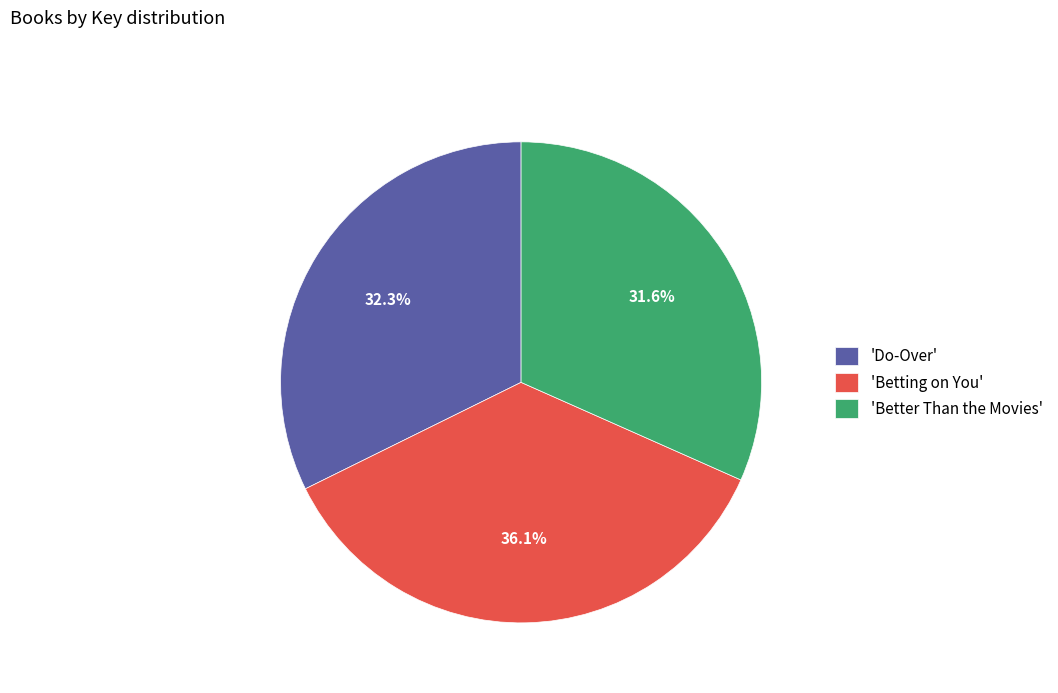

Rank the categories by value from lowest to highest.

'Better Than the Movies', 'Do-Over', 'Betting on You'